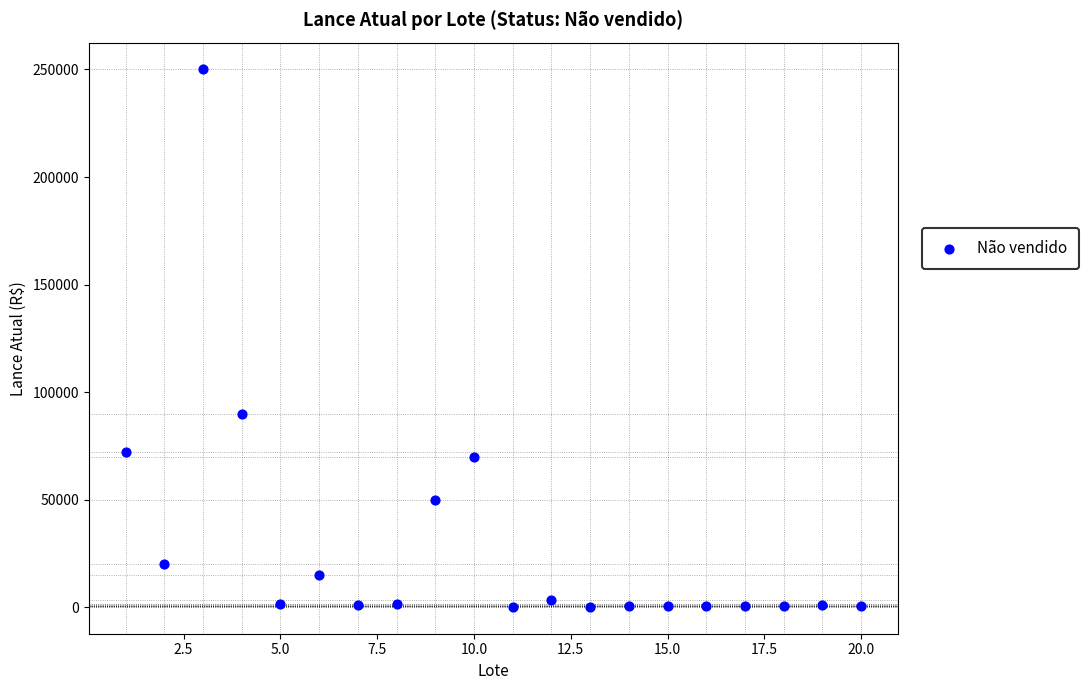

What is the range of X values (max minus min)?

19